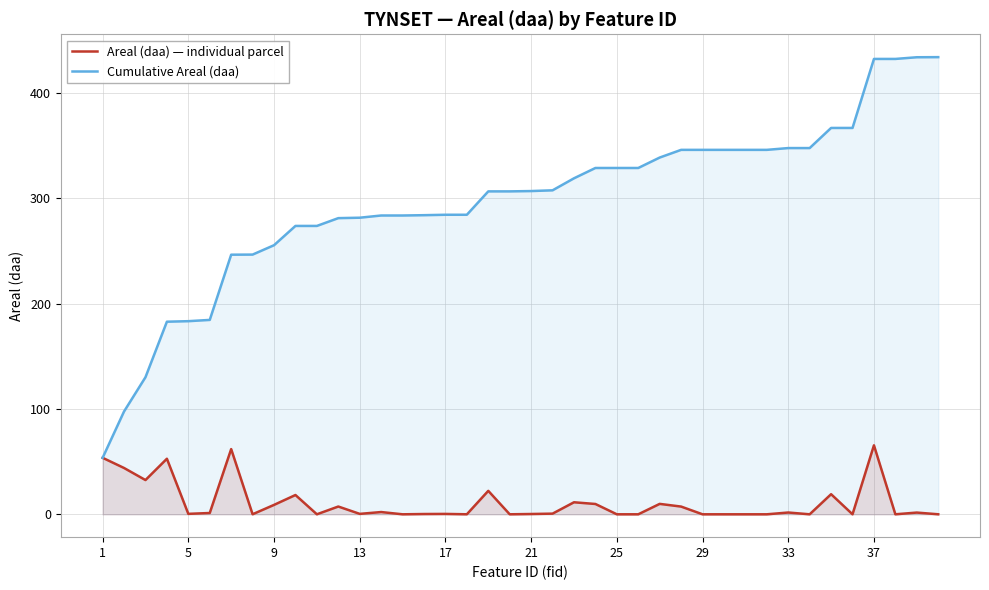

Count the number of data series in this chart.

2